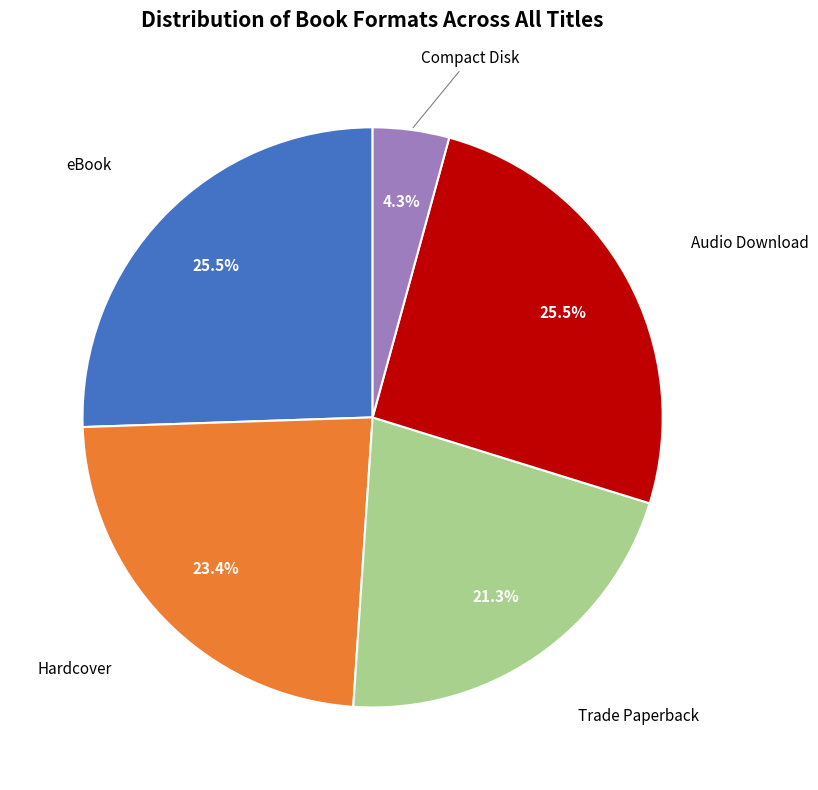

How many slices are in this pie chart?

5